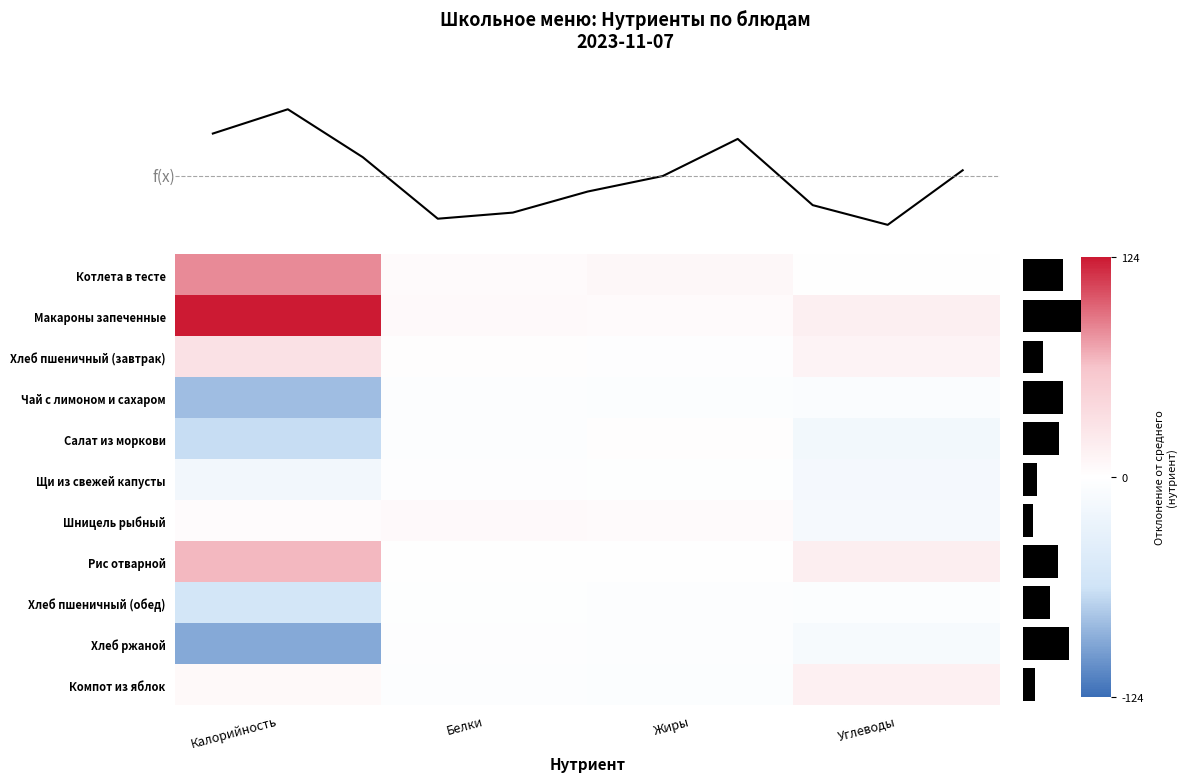

How many negative values does the Рис отварной series have?

1